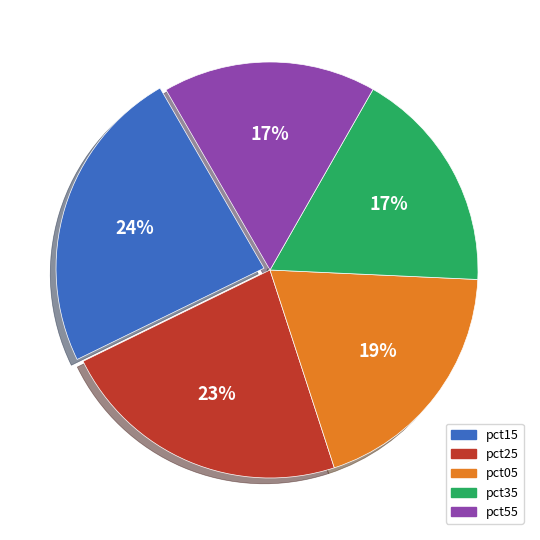

True or false: pct35 accounts for 29% of the total.

False